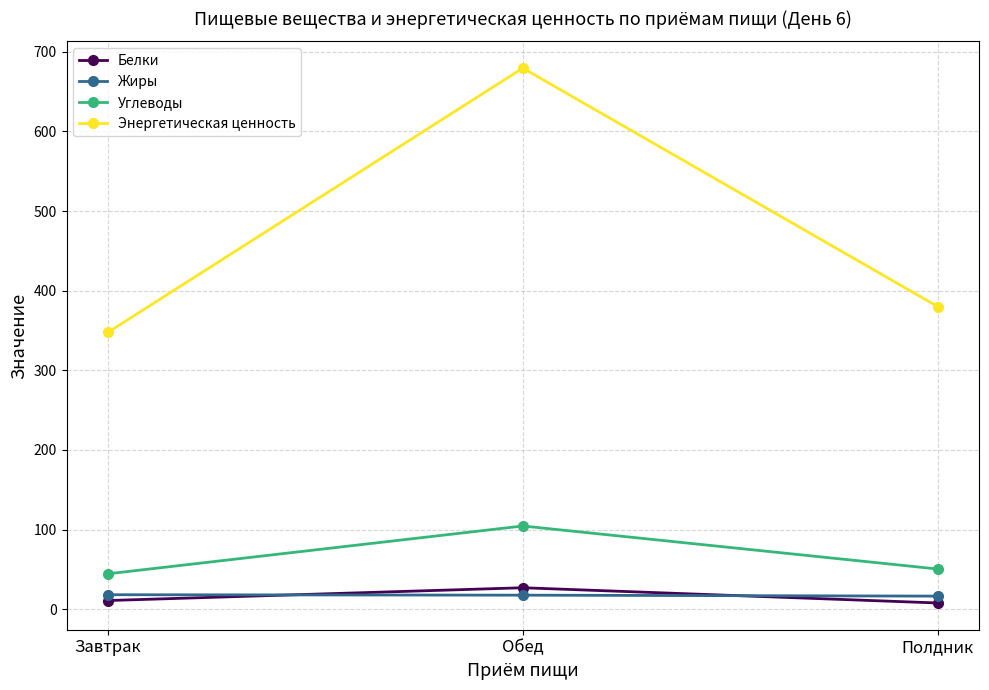

What is the label of the 1st point from the left?

Завтрак